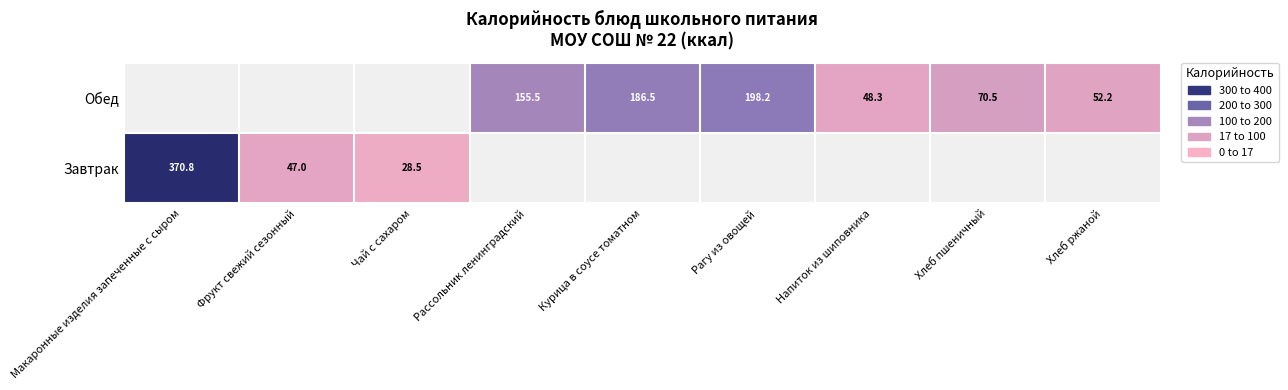

How many series are shown in this chart?

2